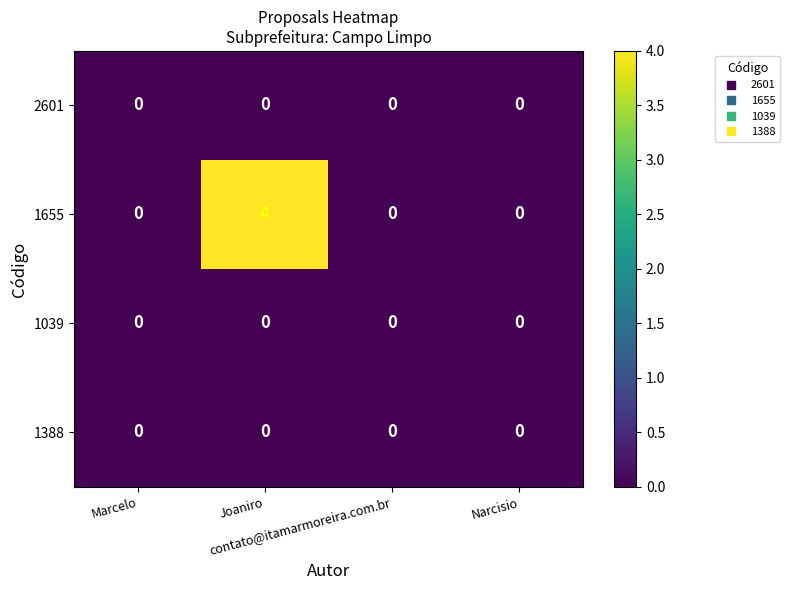

What is the sum of all 1655 values?

4